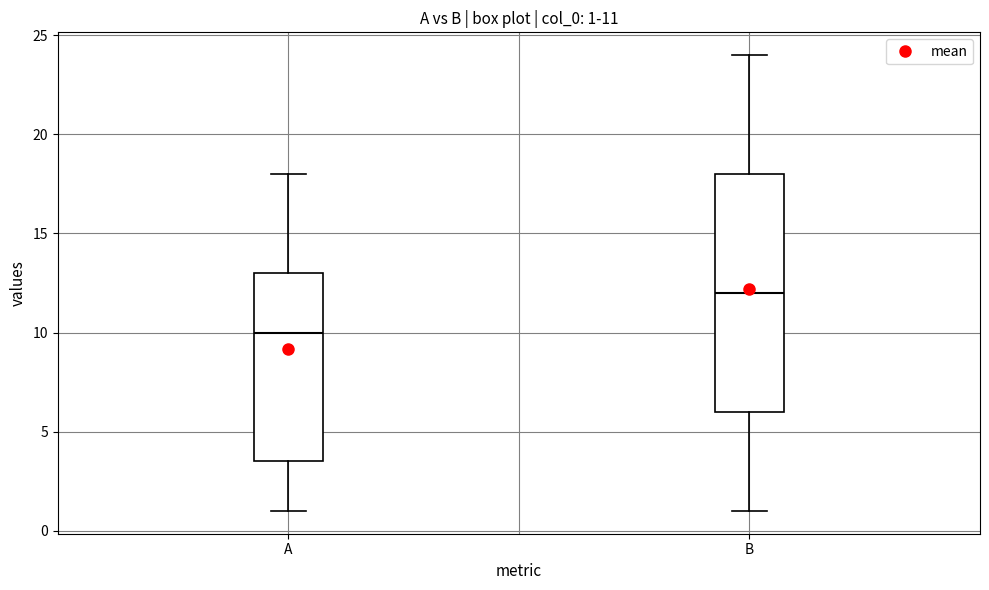

Which box is the tallest, from its lower edge to its upper edge?

B